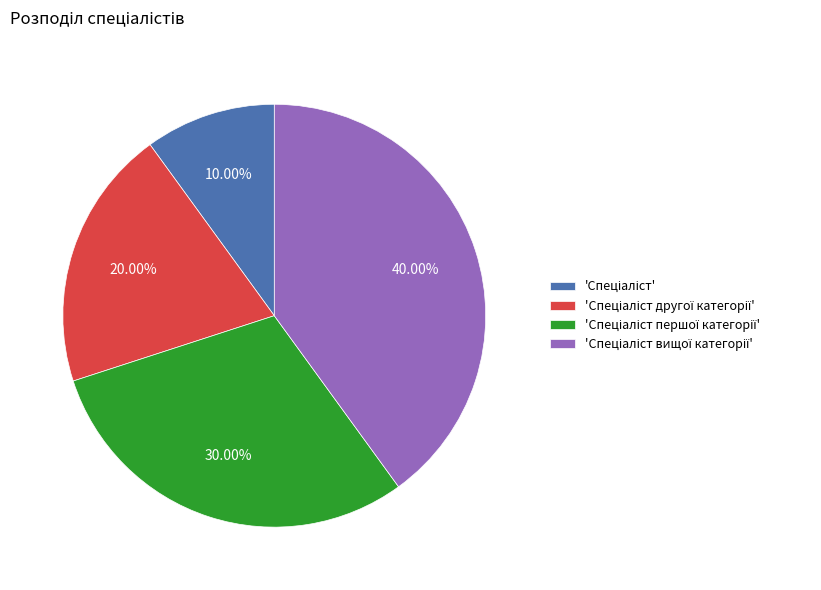

Is there a majority slice in this chart?

No